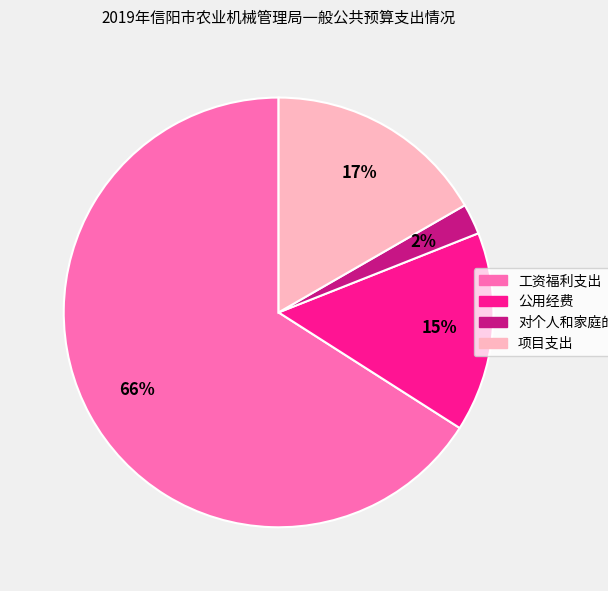

Which slice is the smallest?

对个人和家庭的补助